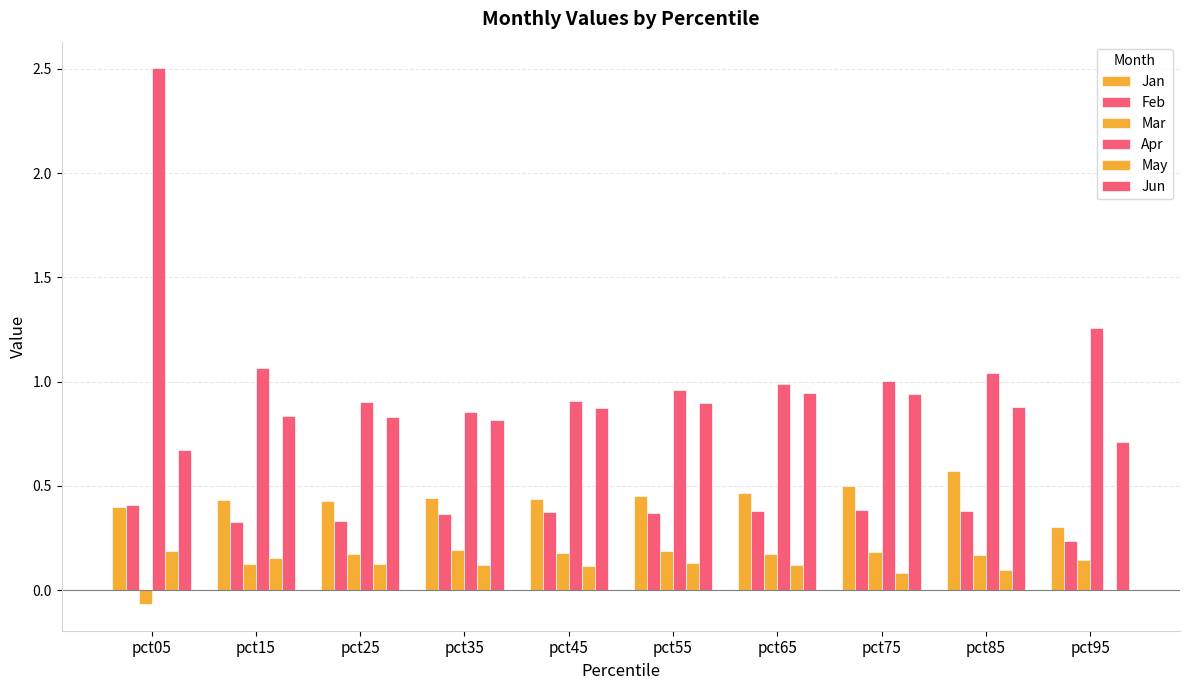

Are the bars grouped side by side (vs. stacked)?

Yes